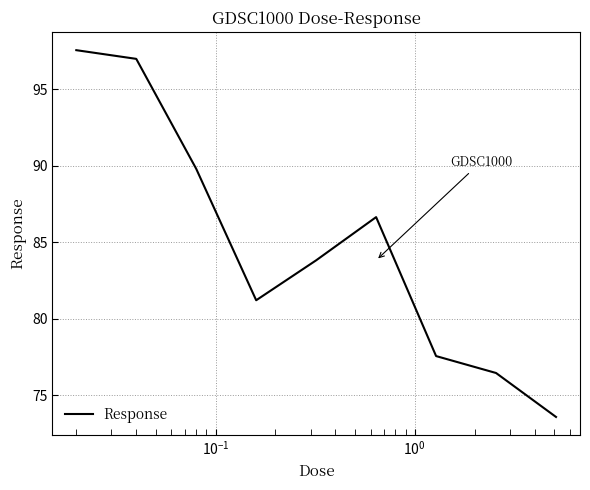

What is the greatest value displayed?

97.6